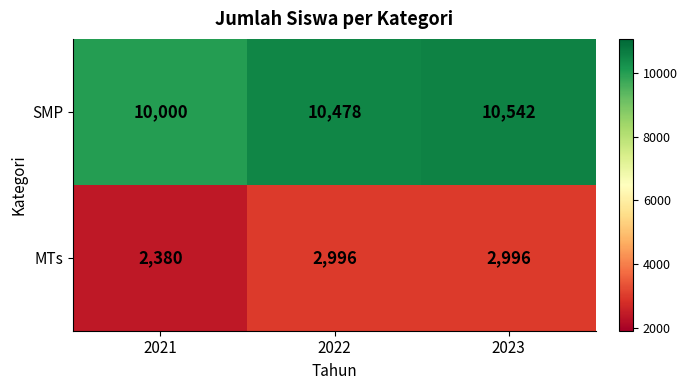

Reading left to right, list all the values displayed in this chart.

SMP: 10000	10478	10542
MTs: 2380	2996	2996